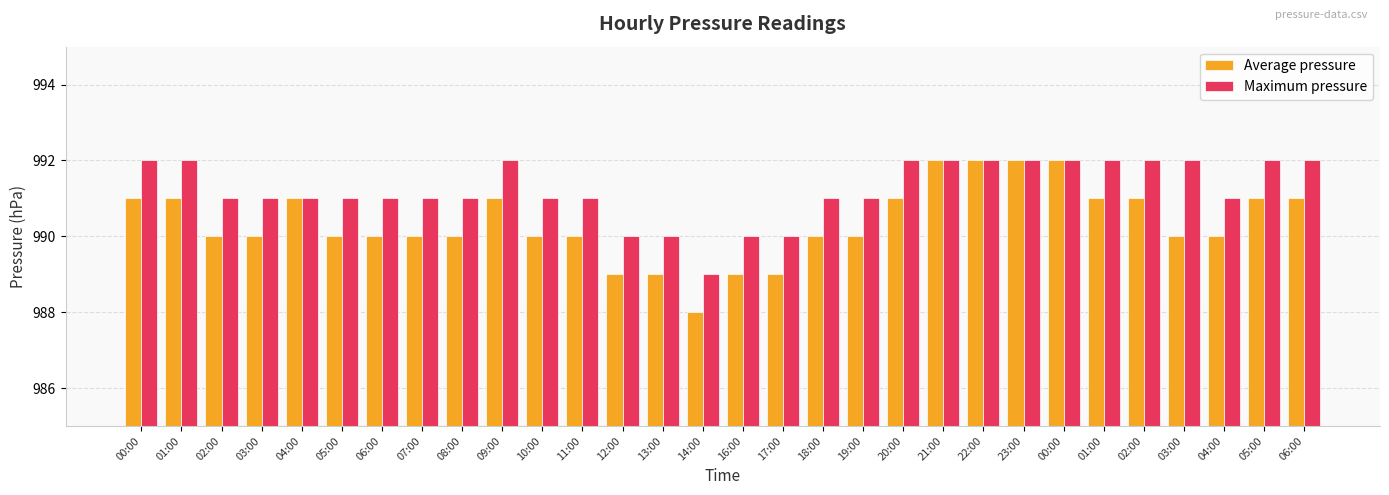

Read the Average pressure value at 00:00.

992